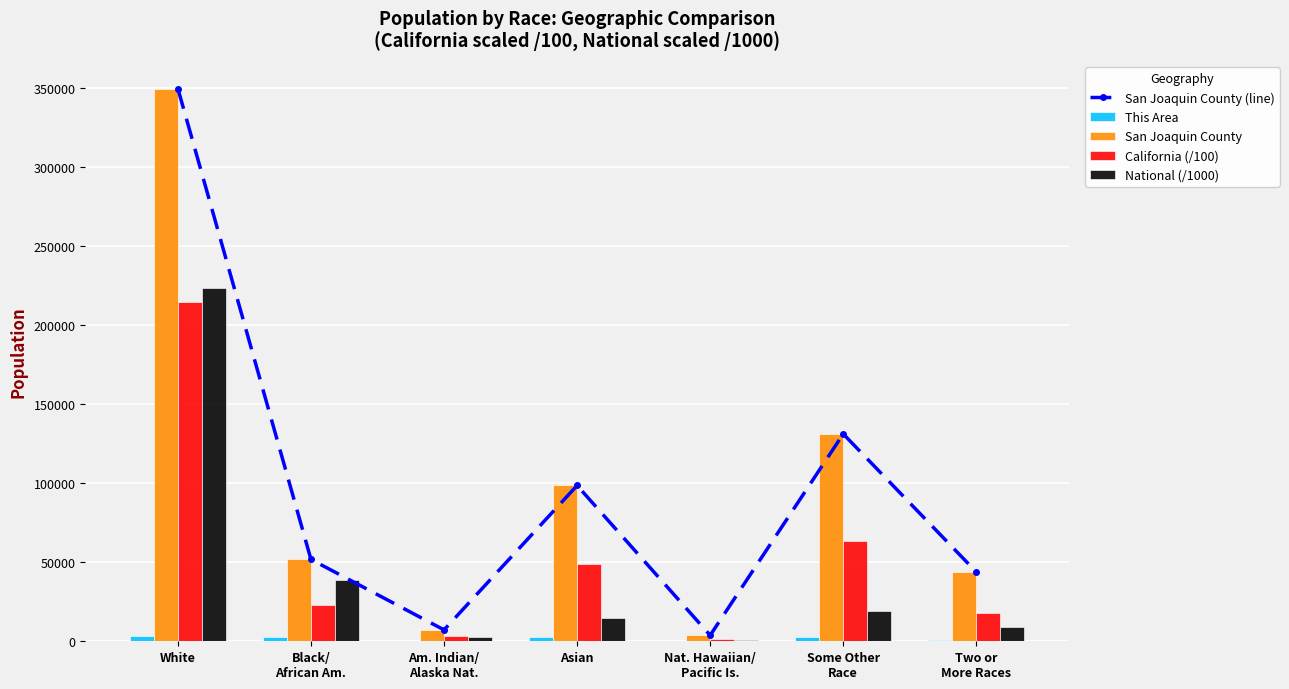

The value of San Joaquin County (line) at Black/
African Am. is 51744.0. True or false?

True